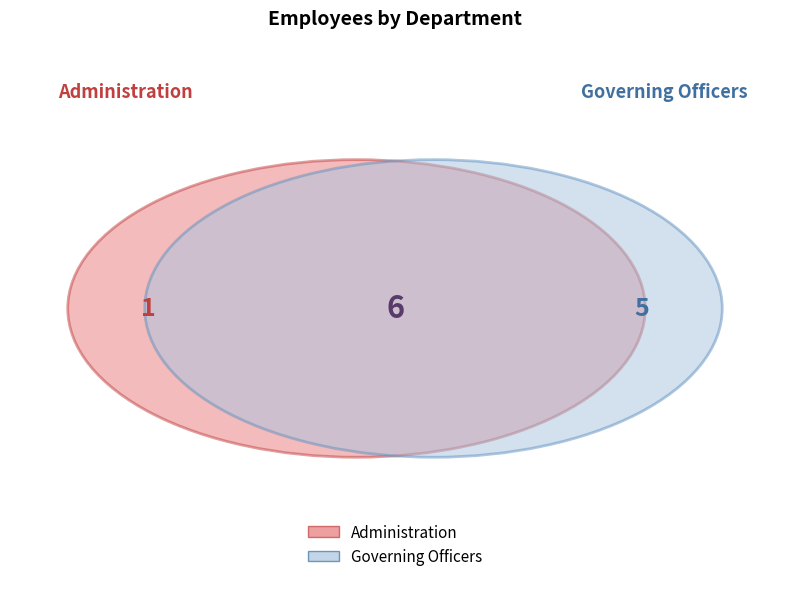

How many segments does this pie chart have?

2